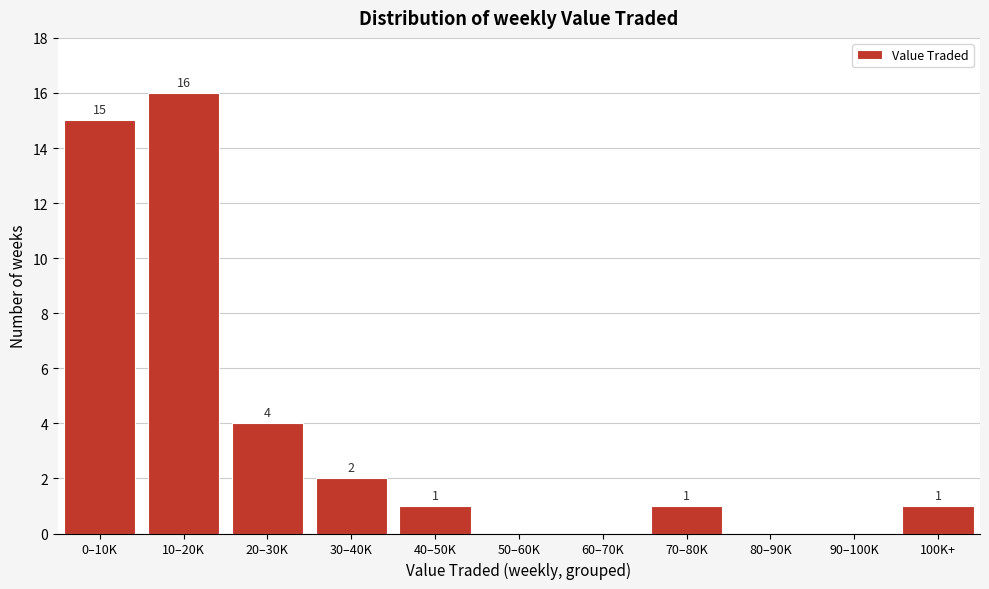

Reading left to right, transcribe all the data shown in this chart.

0–10K=15	10–20K=16	20–30K=4	30–40K=2	40–50K=1	50–60K=0	60–70K=0	70–80K=1	80–90K=0	90–100K=0	100K+=1